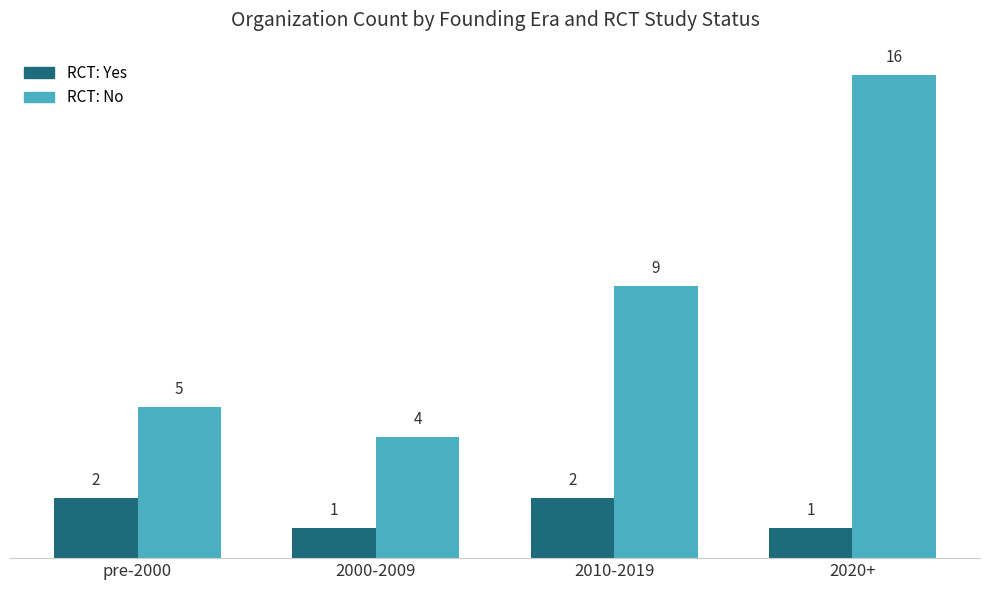

What is the spread (max minus min) of values at pre-2000?

3